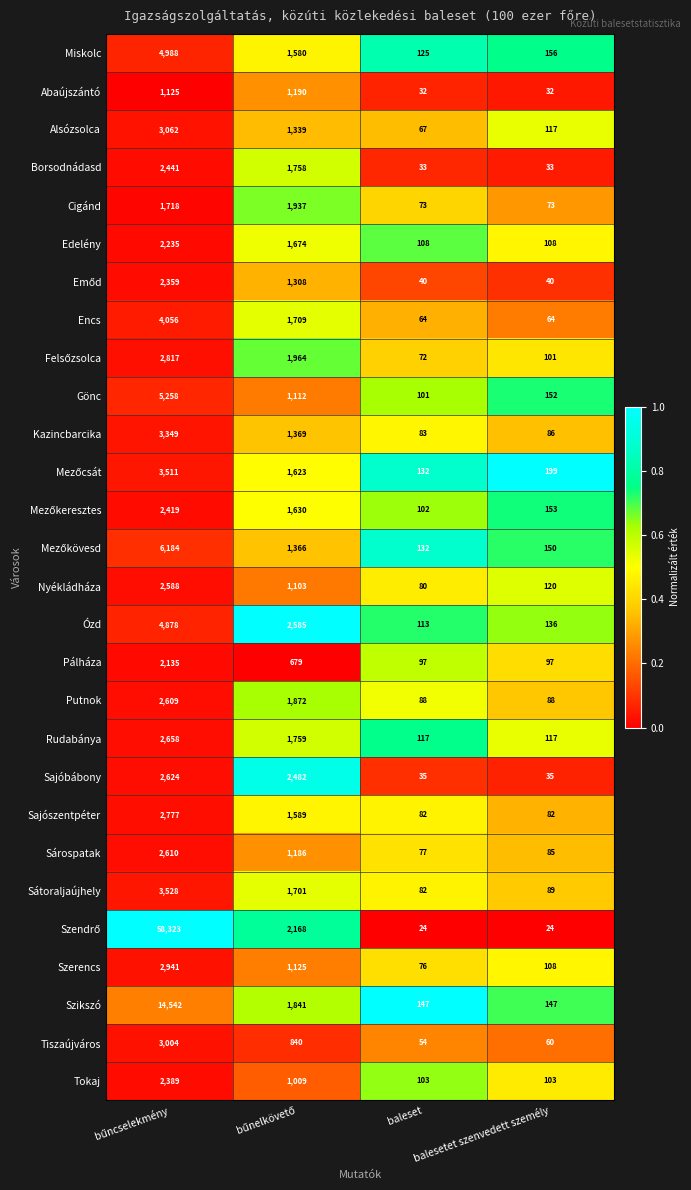

What is the total value across all series at baleset?

2339